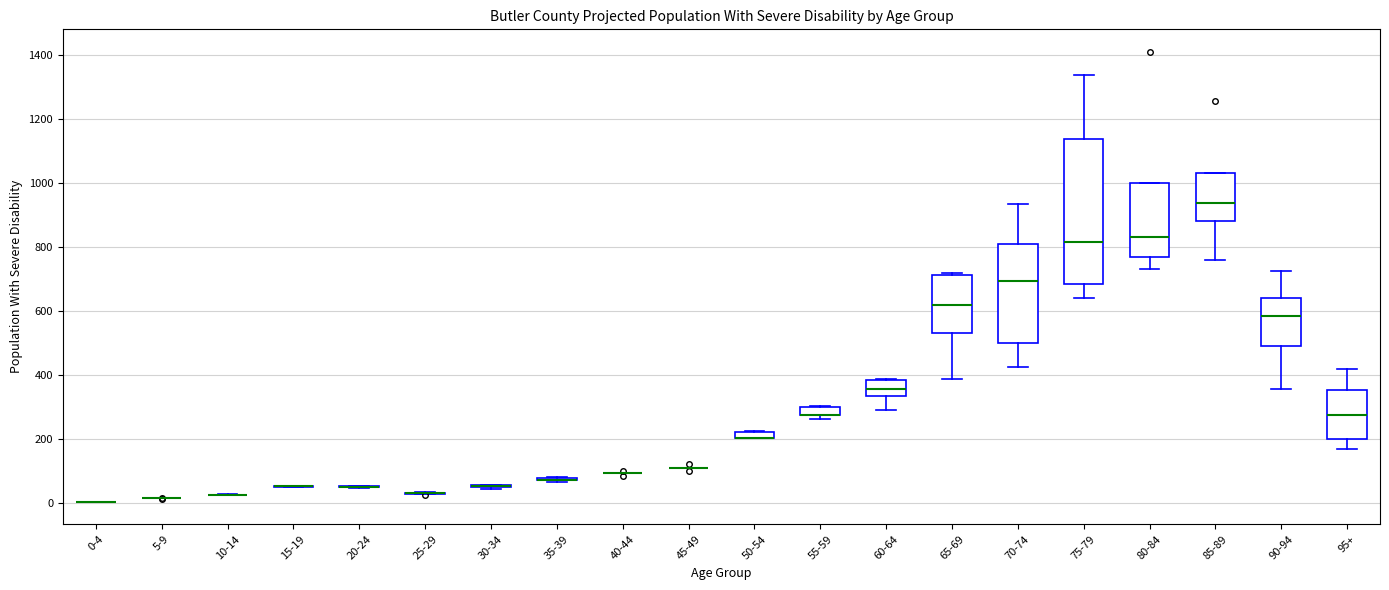

Comparing the boxes themselves (not the whiskers), which one is the tallest?

75-79